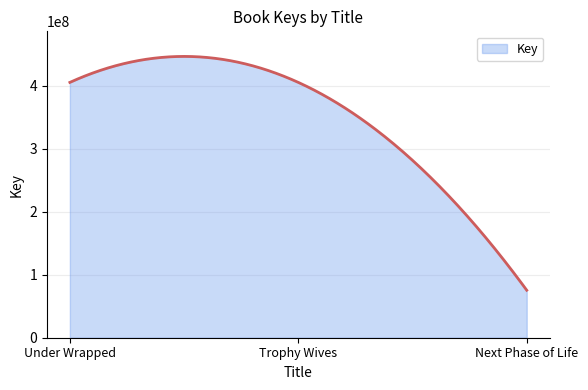

What is the smallest value displayed?

75442856.0